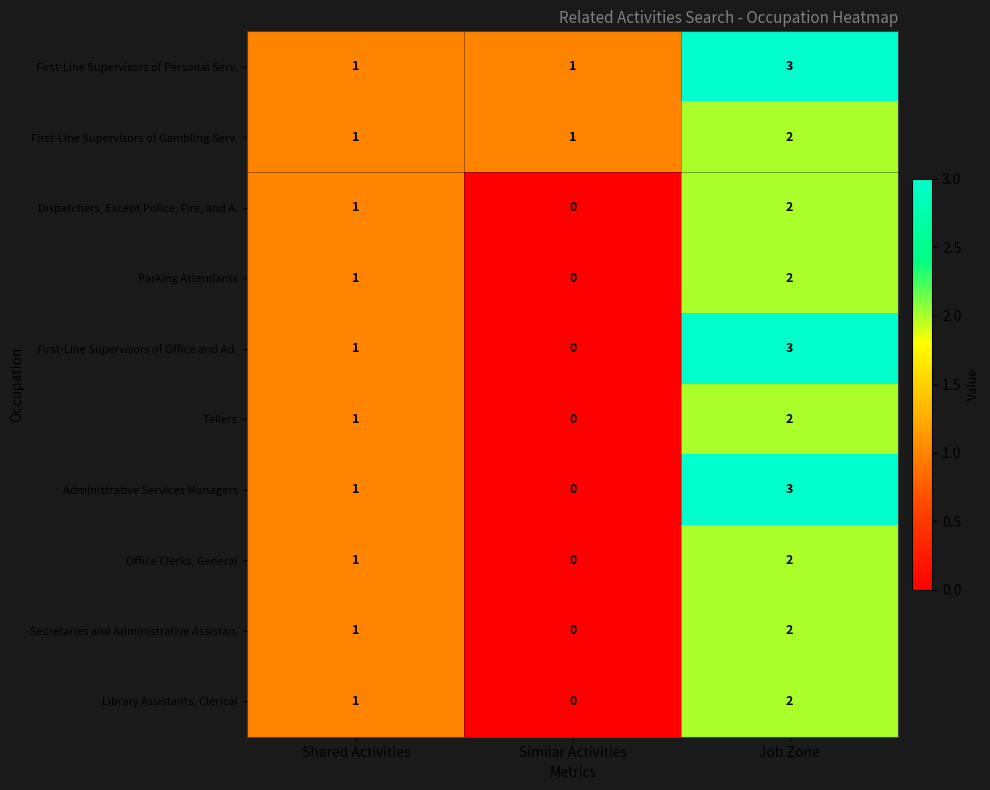

Reading left to right, what are all the values shown in this chart?

First-Line Supervisors of Personal Serv.: 1	1	3
First-Line Supervisors of Gambling Serv.: 1	1	2
Dispatchers, Except Police, Fire, and A.: 1	0	2
Parking Attendants: 1	0	2
First-Line Supervisors of Office and Ad.: 1	0	3
Tellers: 1	0	2
Administrative Services Managers: 1	0	3
Office Clerks, General: 1	0	2
Secretaries and Administrative Assistan.: 1	0	2
Library Assistants, Clerical: 1	0	2